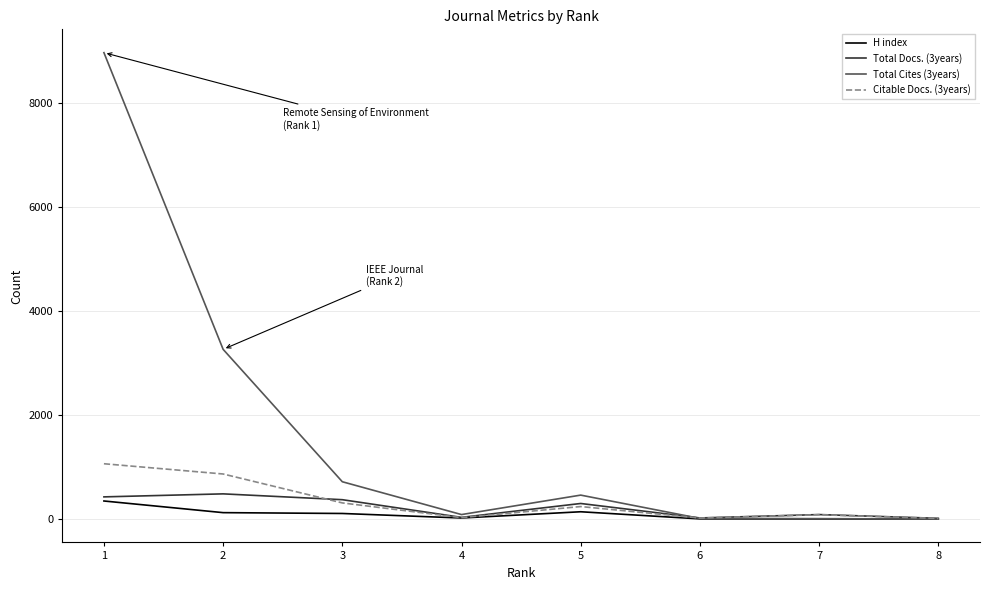

At which category does the chart reach its peak across all series?

1